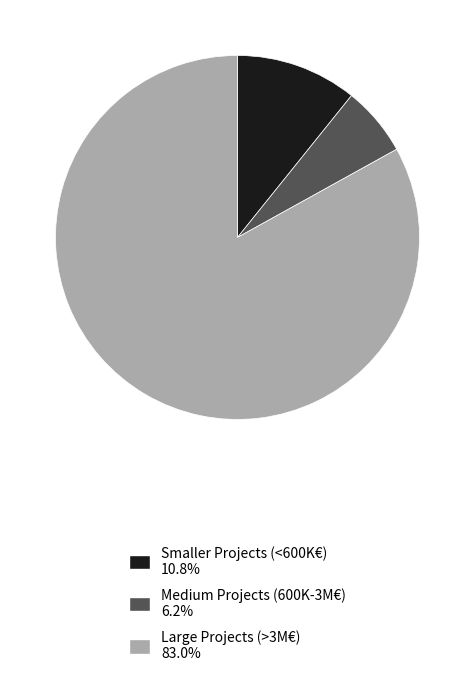

Is the sum of Large Projects (>3M€) 83.0% and Medium Projects (600K-3M€) 6.2% greater than half?

Yes